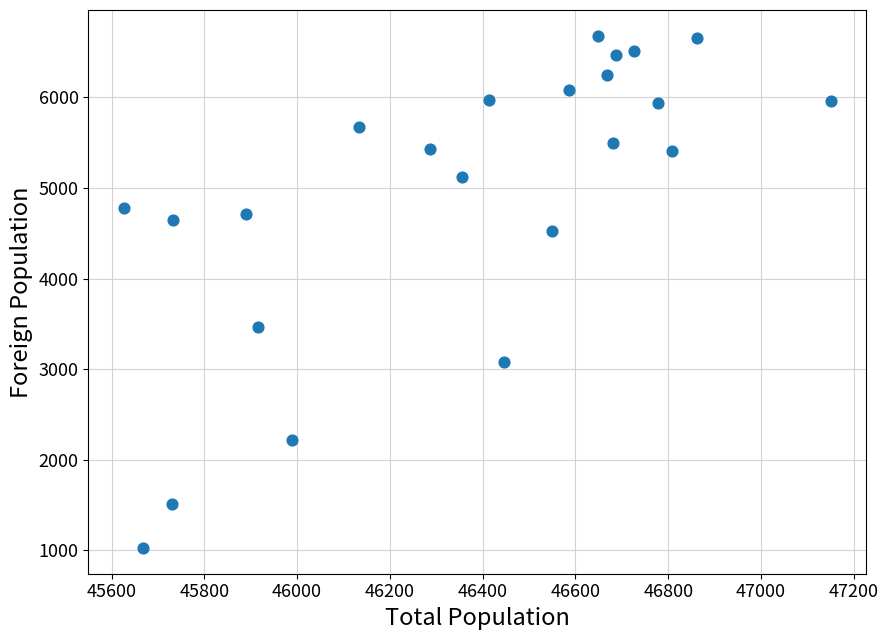

What is the range of X values (max minus min)?

1524